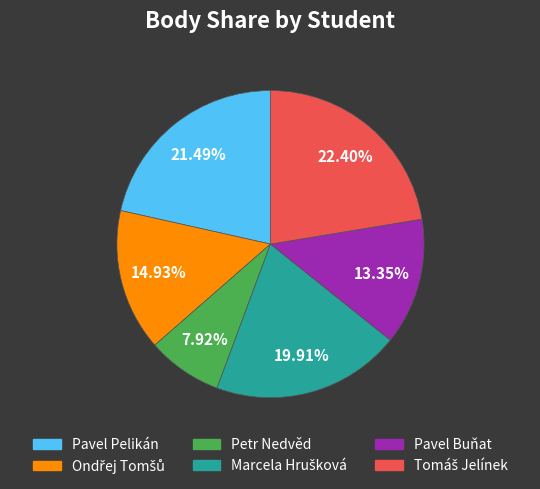

The Petr Nedvěd slice represents 14% of the pie. True or false?

False